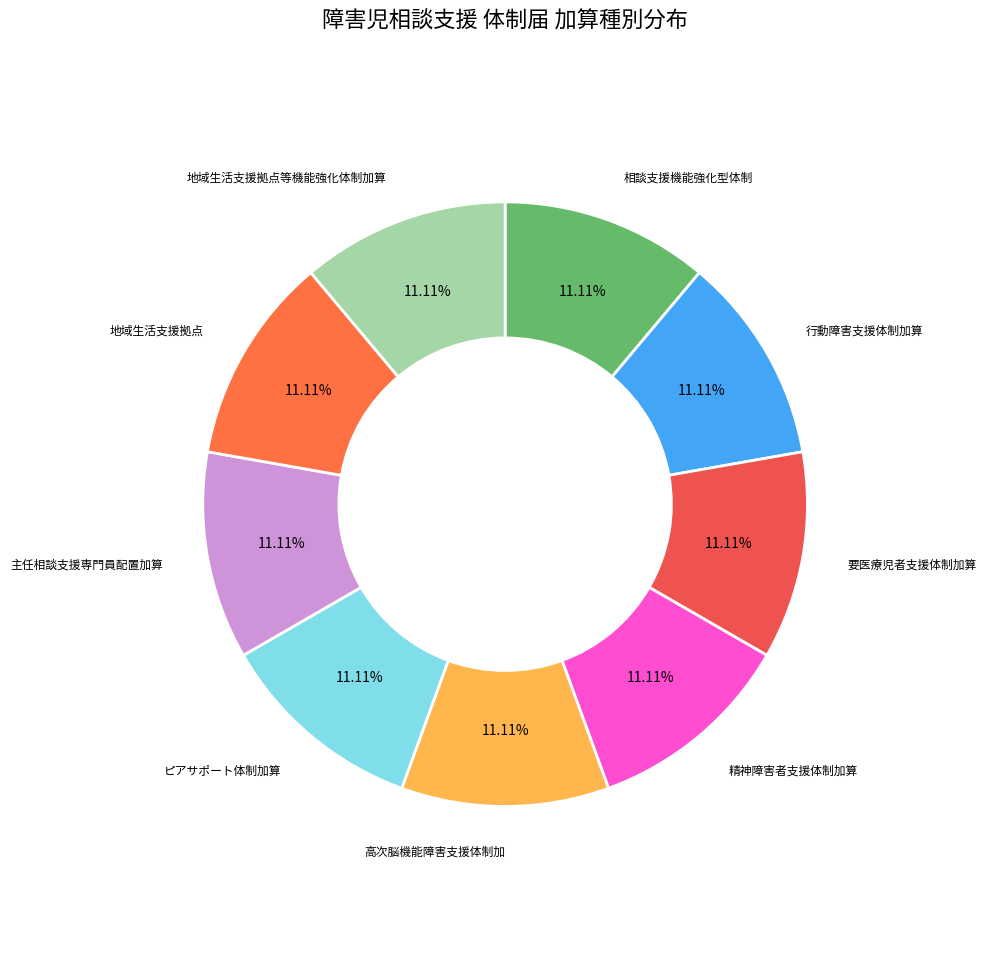

Approximately how many times larger is the value at ピアサポート体制加算 compared to 高次脳機能障害支援体制加?

1.0